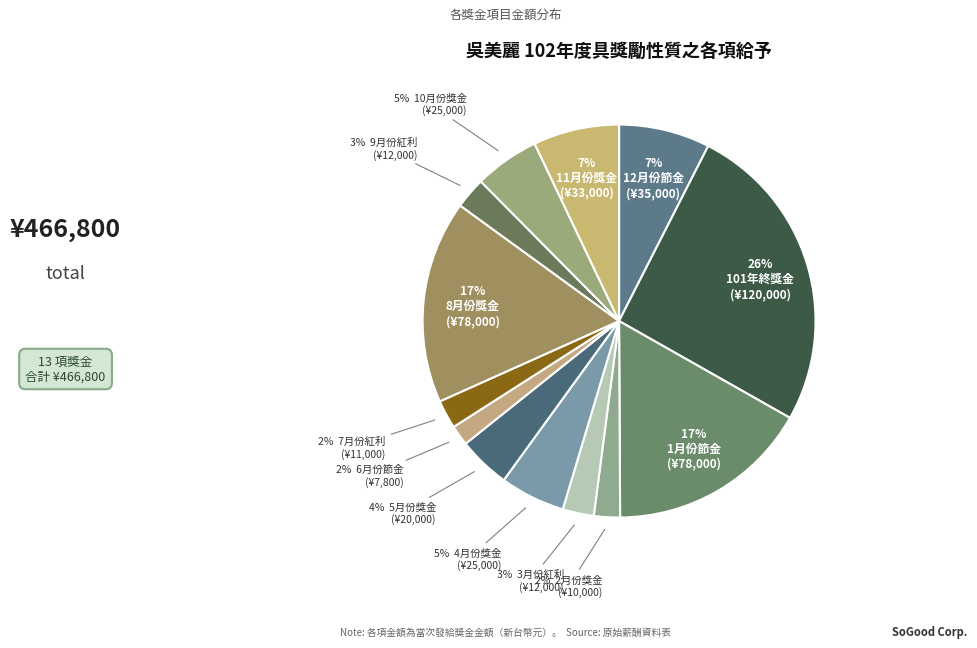

How many slices are in this pie chart?

13